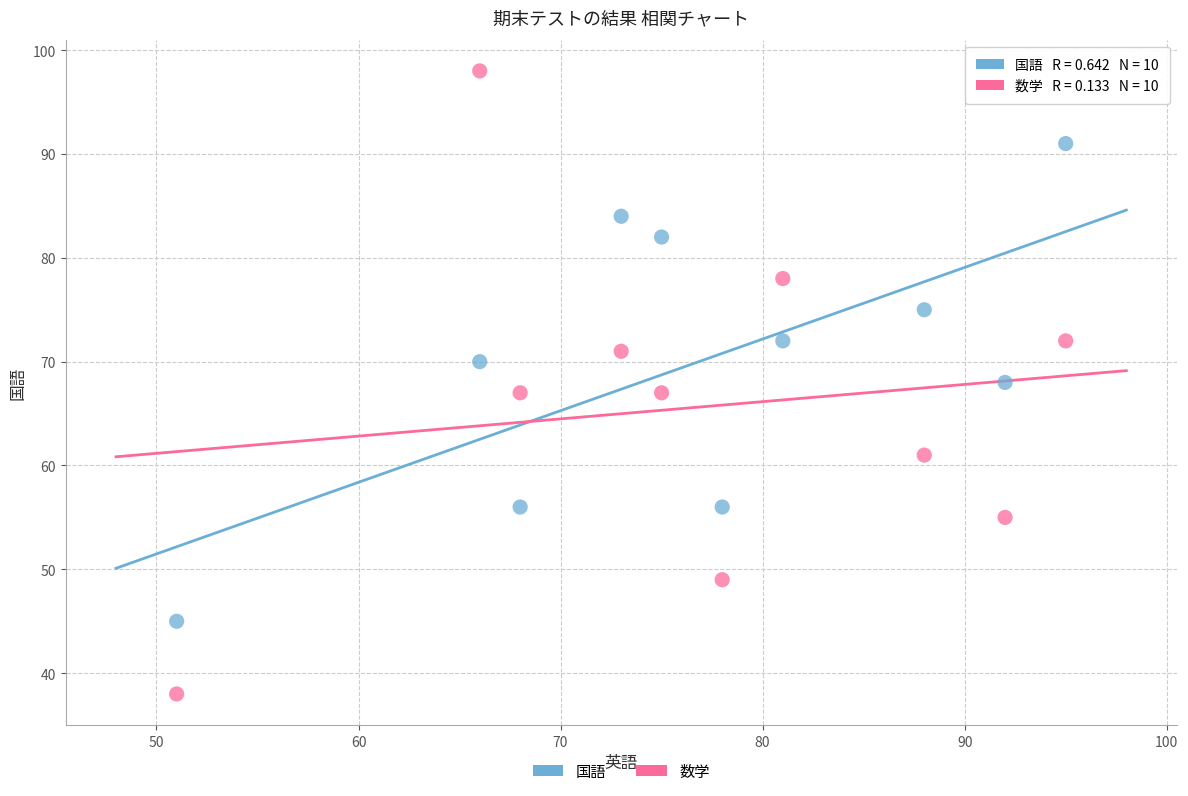

Which series has the widest spread of Y values?

数学